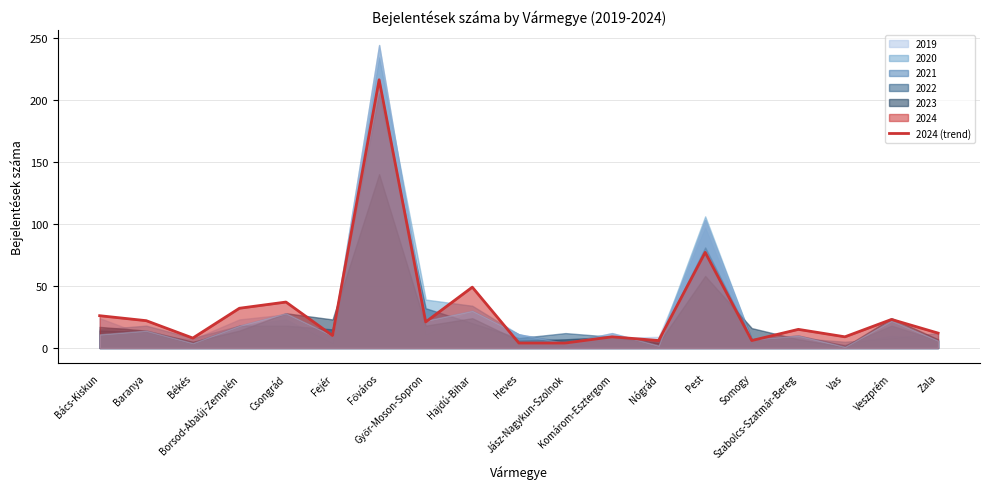

How many values exceed 15?

9